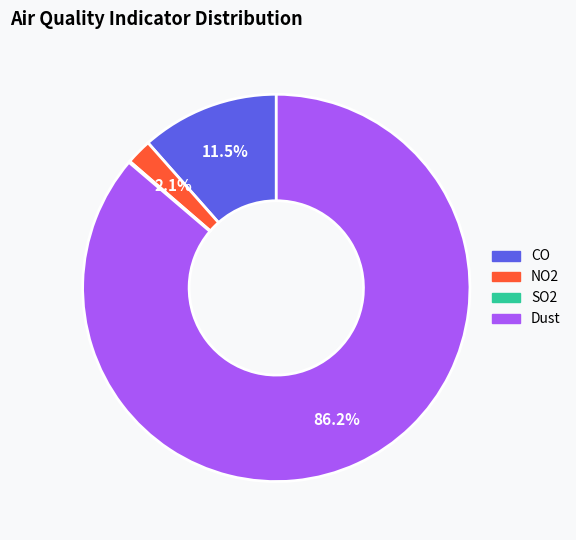

What is the largest slice in the pie chart?

Dust